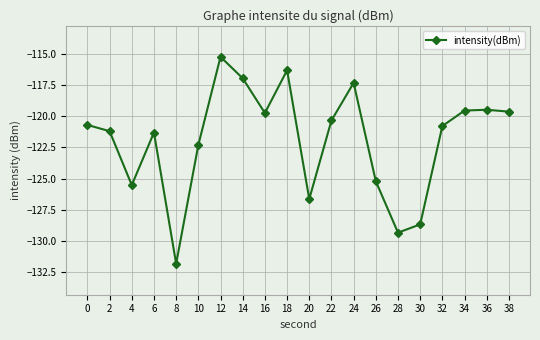

What is the change in value from 4 to 26?

+0.3